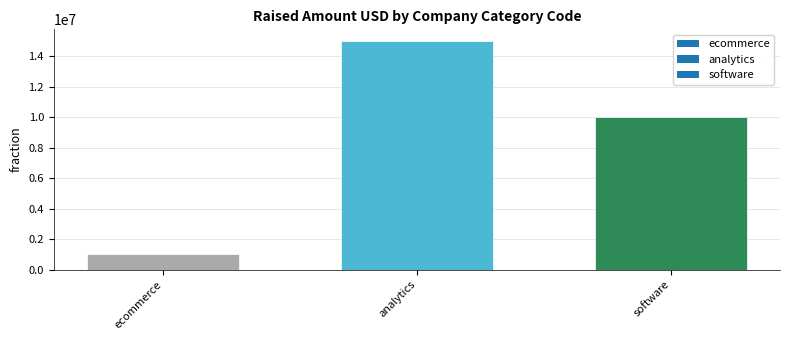

Does the chart contain any negative values?

No